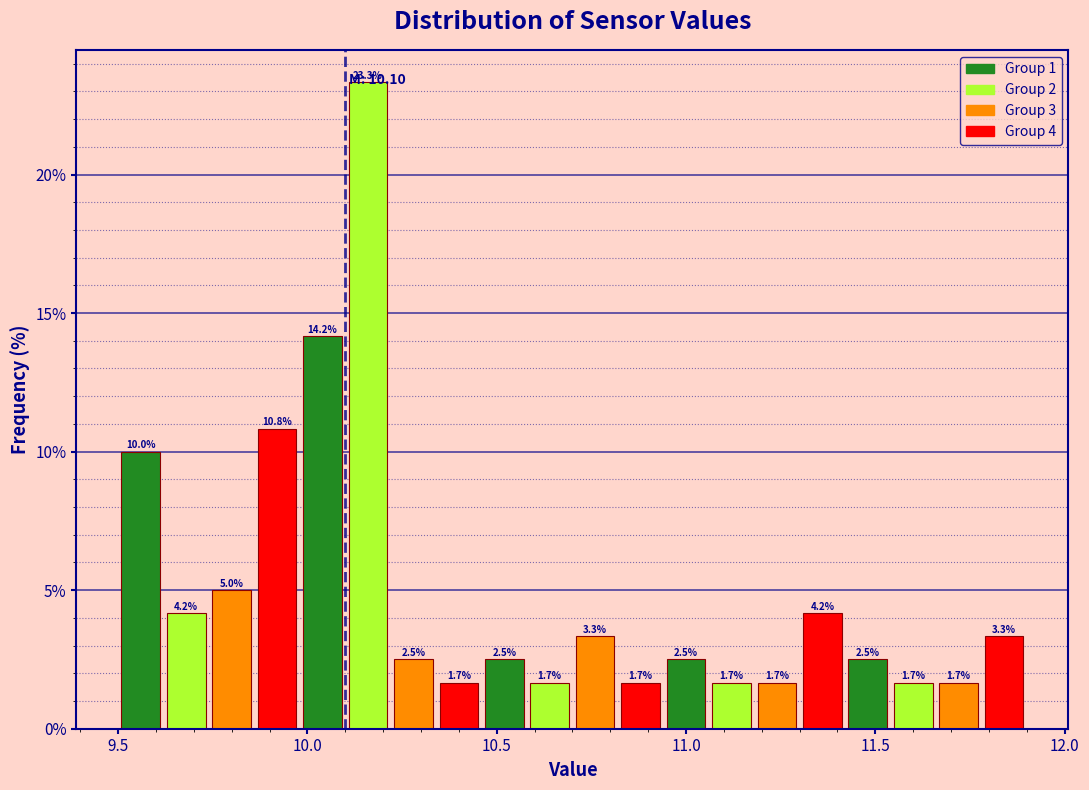

Around what value on the x-axis is the tallest bar? Give the approximate position of its centre, as read against the axis.

10.15